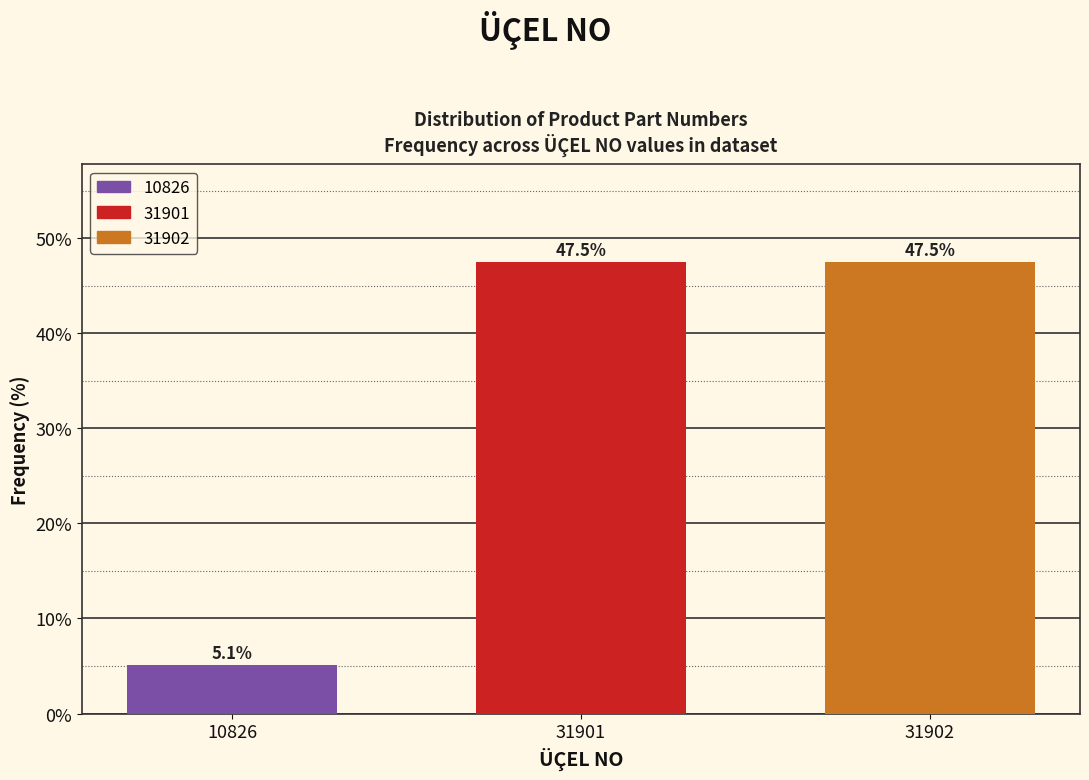

Reading right to left, transcribe all the data shown in this chart.

31902=47.5	31901=47.5	10826=5.1